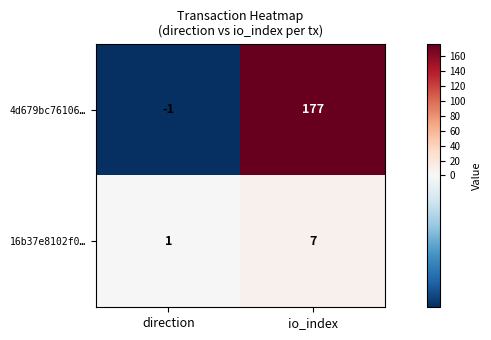

Which category has the highest value across all series?

io_index